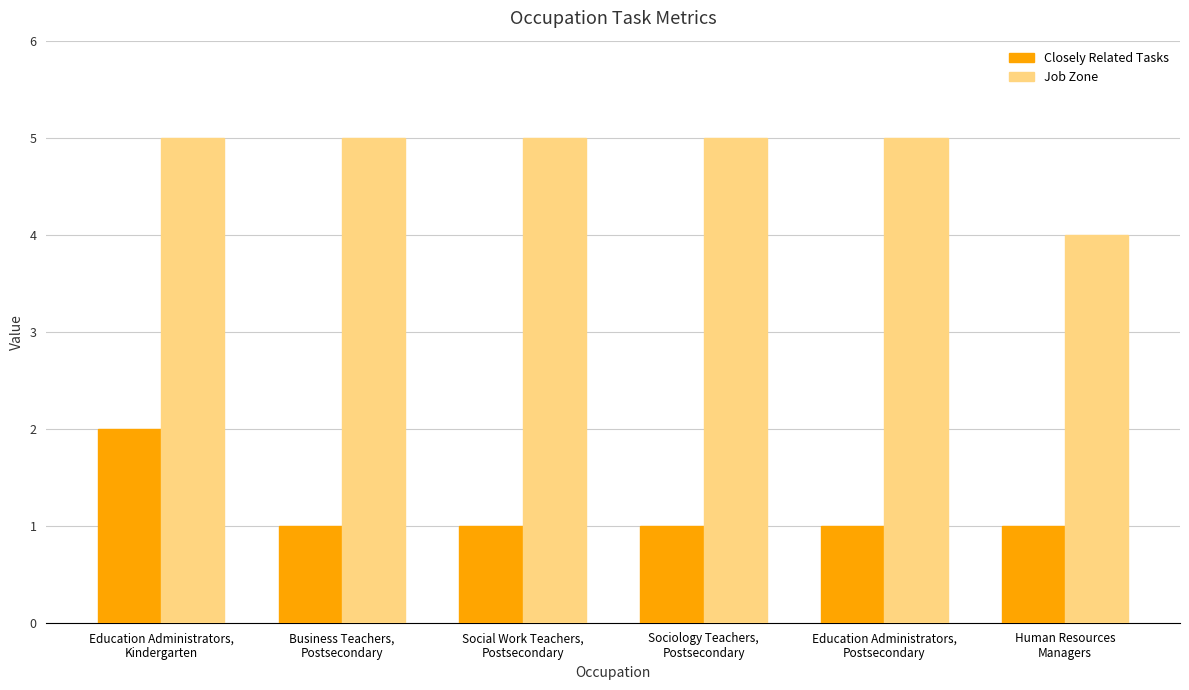

Rank the series by their average value, from lowest to highest.

Closely Related Tasks, Job Zone